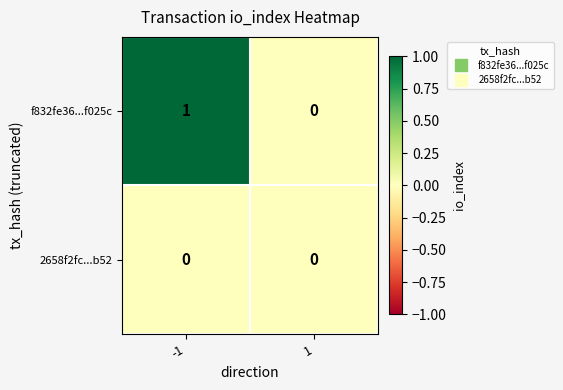

The 2658f2fc...b52 series shows 0 at 1. True or false?

True